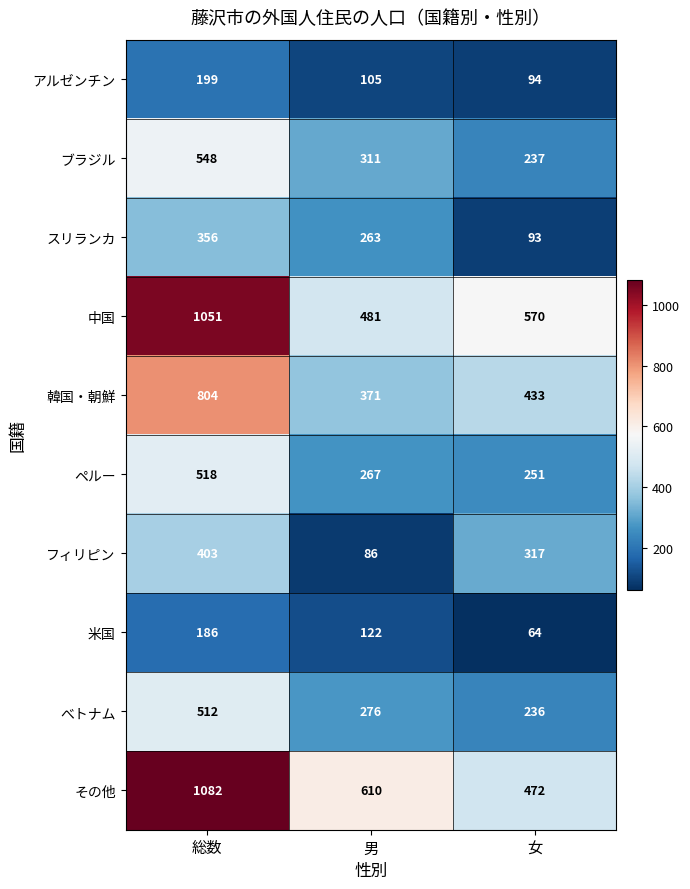

Which label corresponds to the smallest value in the chart?

女